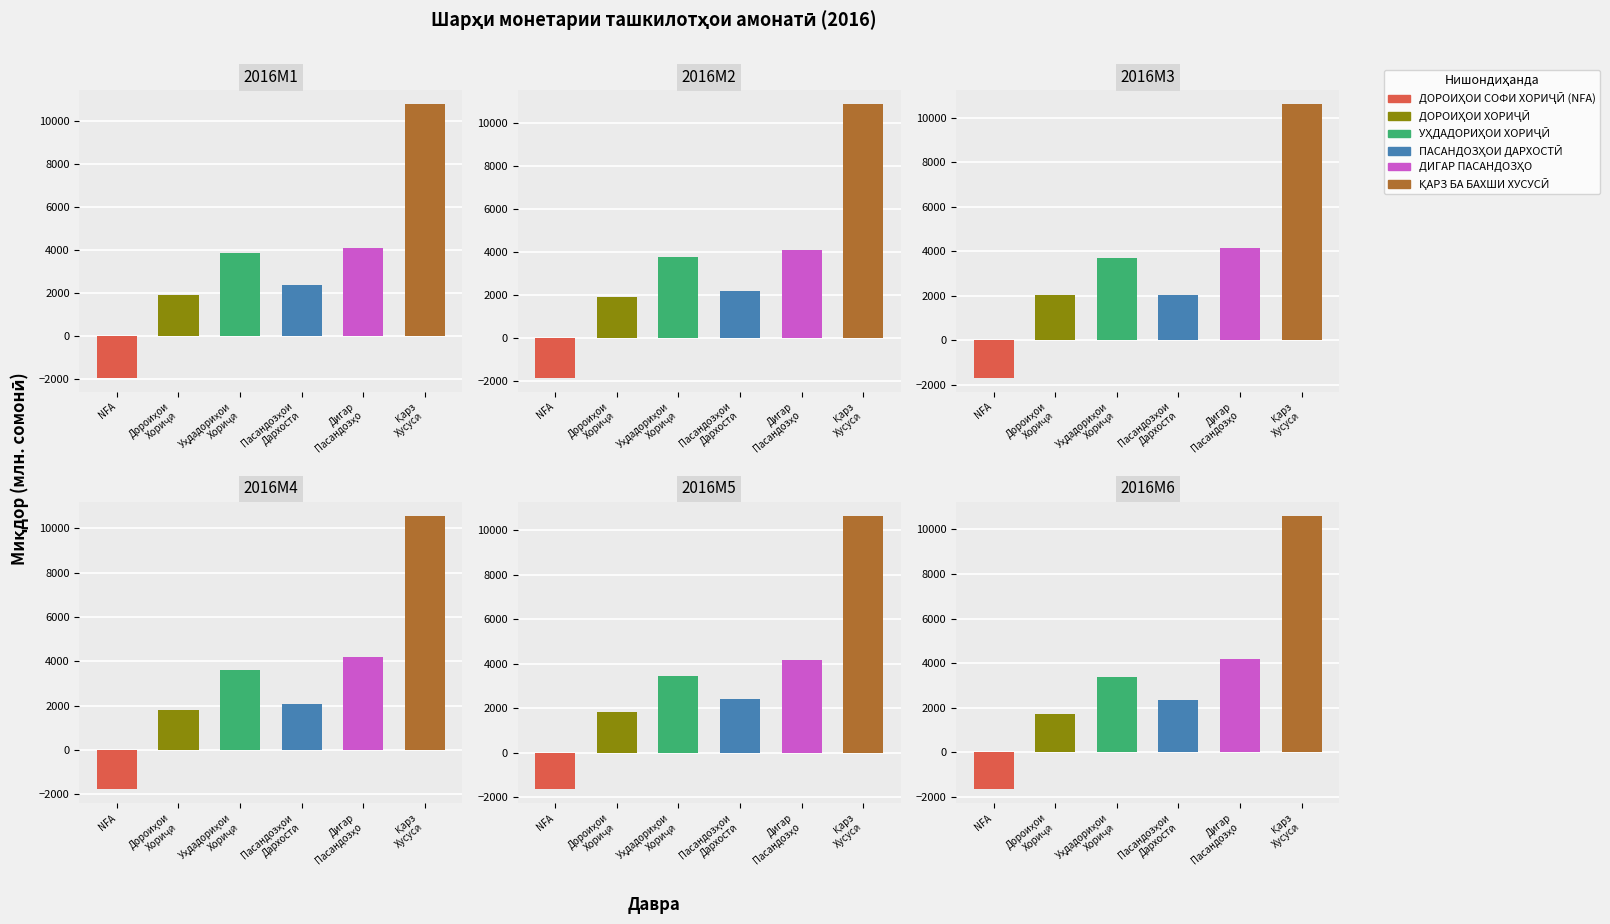

True or false: ҚАРЗ БА БАХШИ ХУСУСӢ has a value of 10623.4 at 2016M3.

True